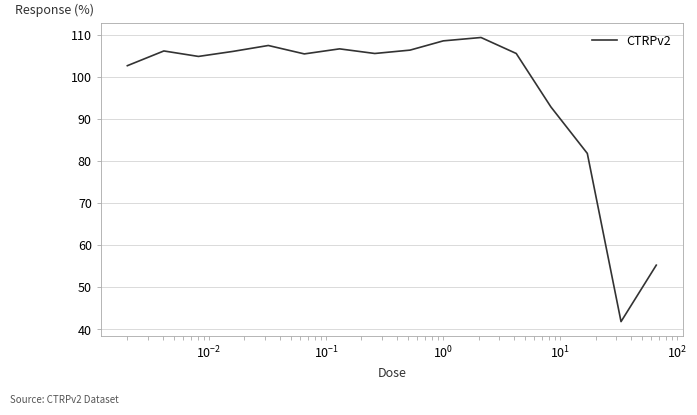

What is the minimum value shown in the chart?

41.9